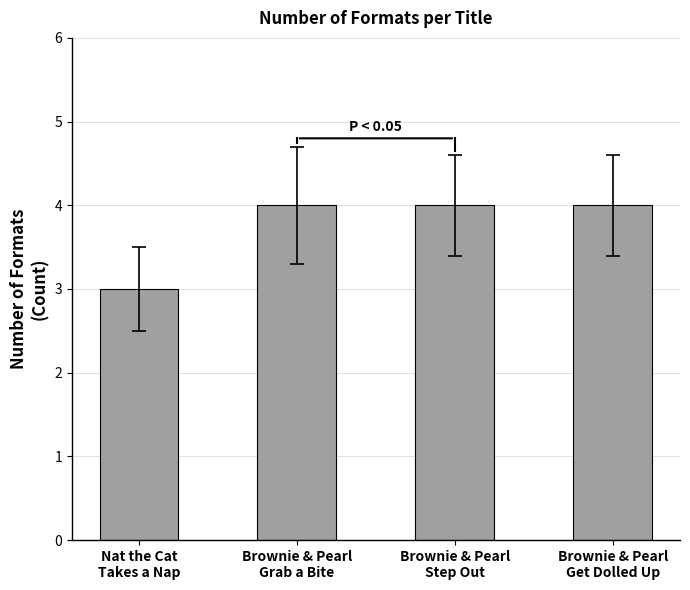

Which has a higher value, Nat the Cat
Takes a Nap or Brownie & Pearl
Step Out?

Brownie & Pearl
Step Out